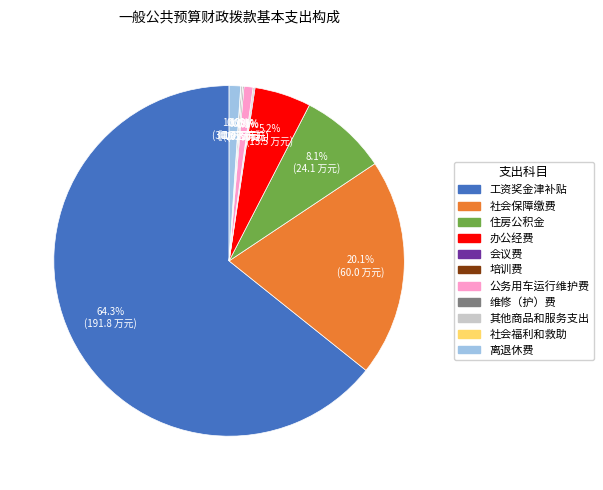

To the nearest percent, what is the average slice percentage?

9%